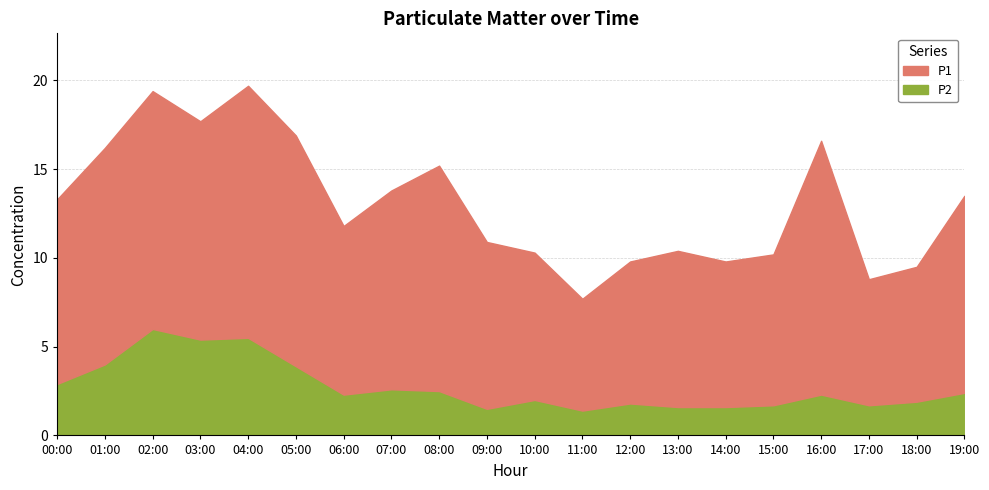

What is the label of the 18th point from the right?

02:00